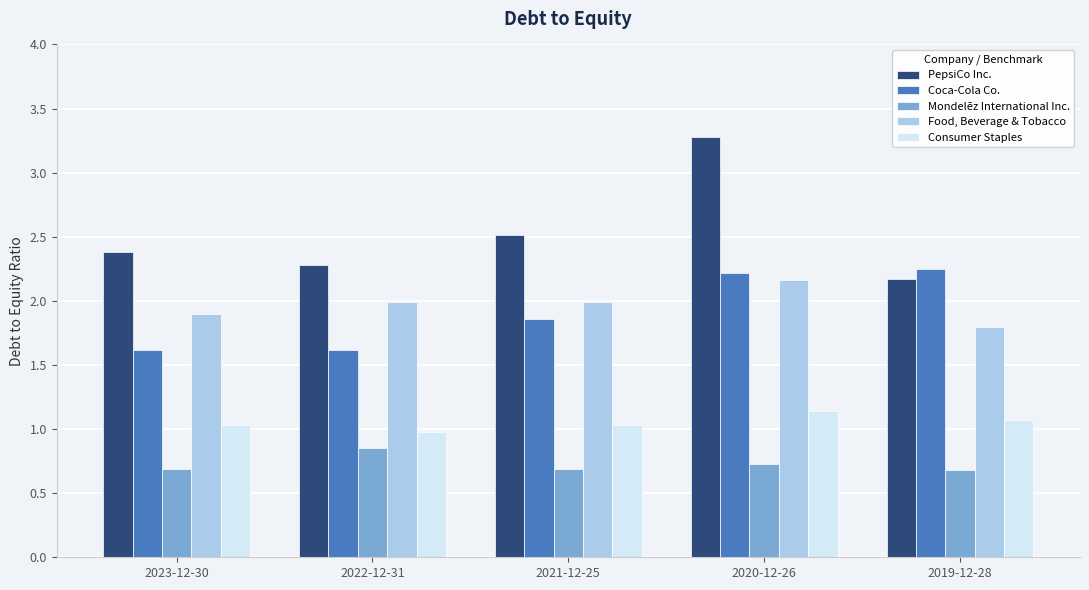

What is the average value of the Mondelēz International Inc. series?

0.7